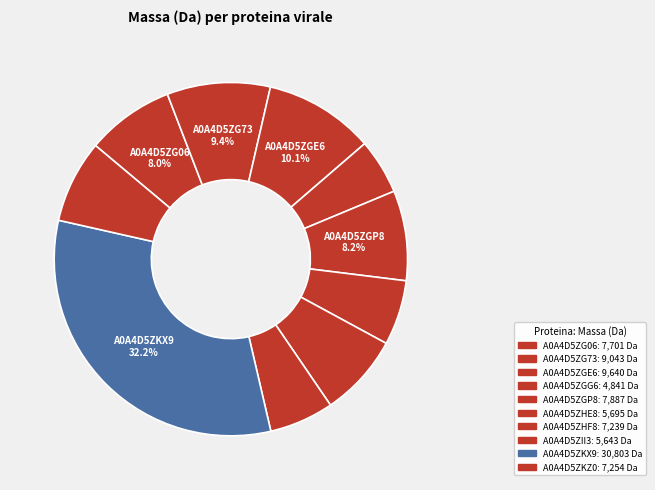

How many slices are in this pie chart?

10